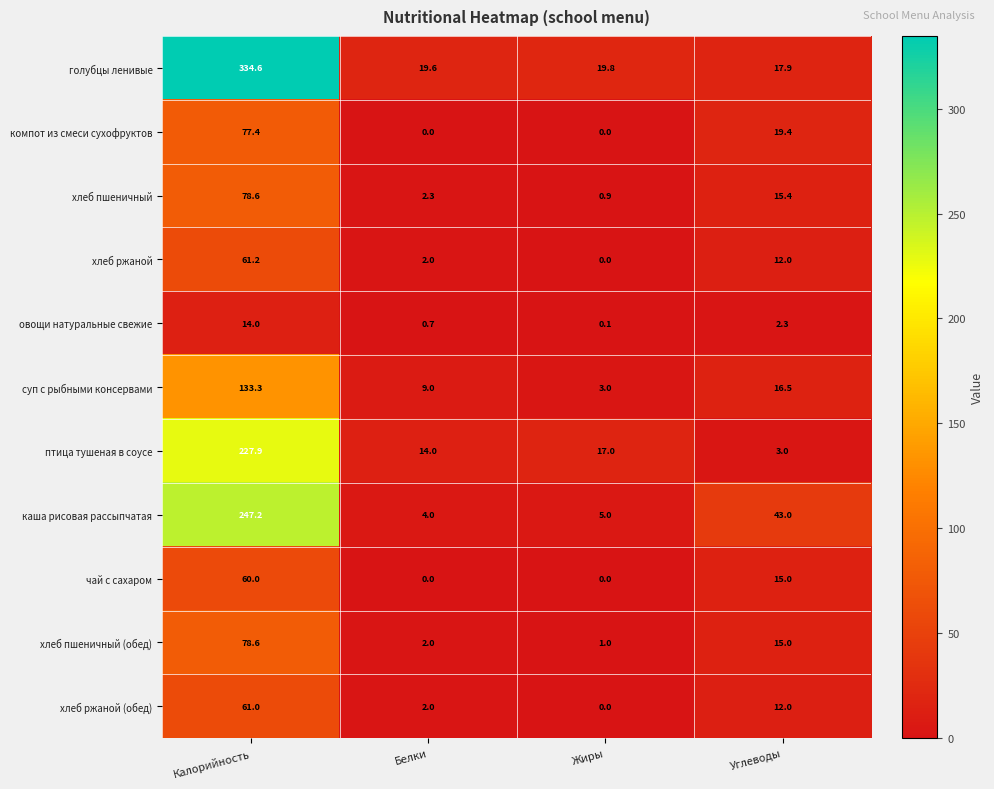

Which category has the highest value across all series?

Калорийность